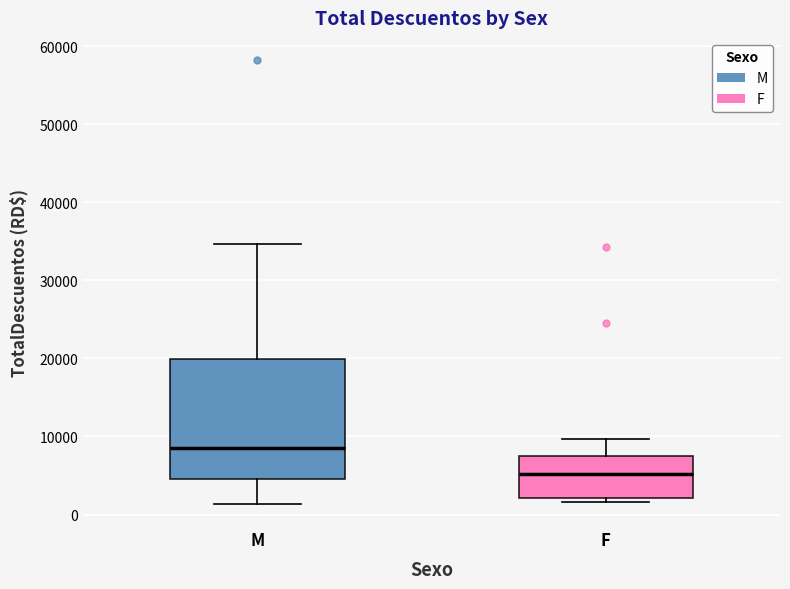

Where does the median line of the box for M sit on the y-axis? The values are not printed on the chart, so give them approximately, as read against the axis.

9000